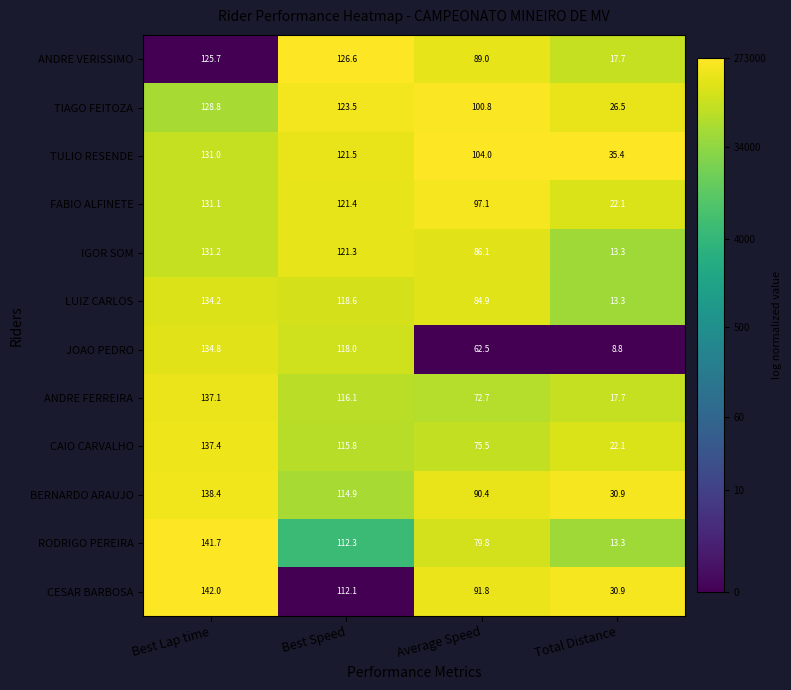

Is it true that RODRIGO PEREIRA equals 13.3 at Total Distance?

True